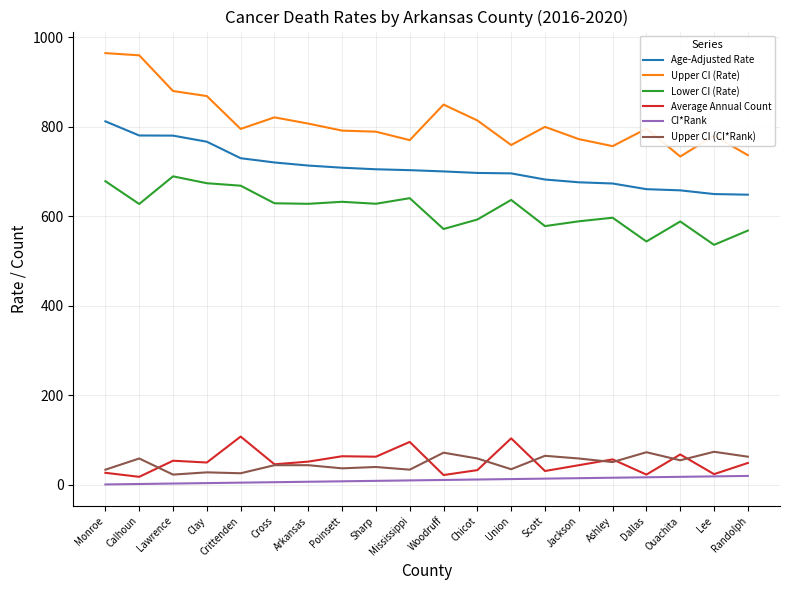

What is the difference between the second highest and minimum values in the Lower CI (Rate) series?

142.2